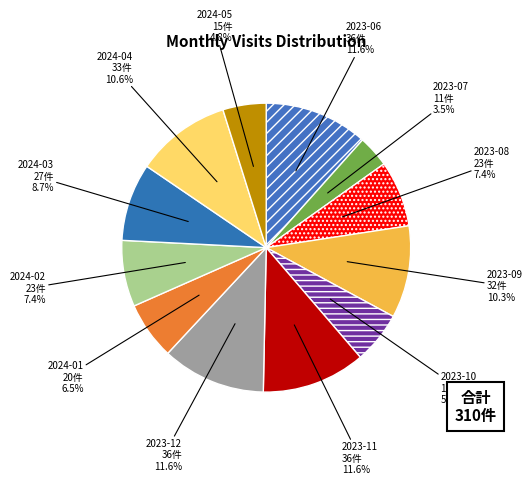

Between 2023-12 and 2024-03, which is larger?

2023-12